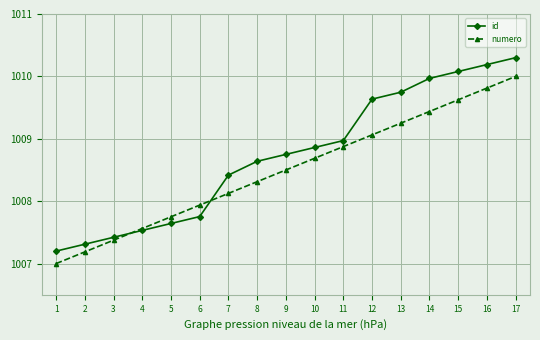

What is the total value across all series at 2?

2014.5